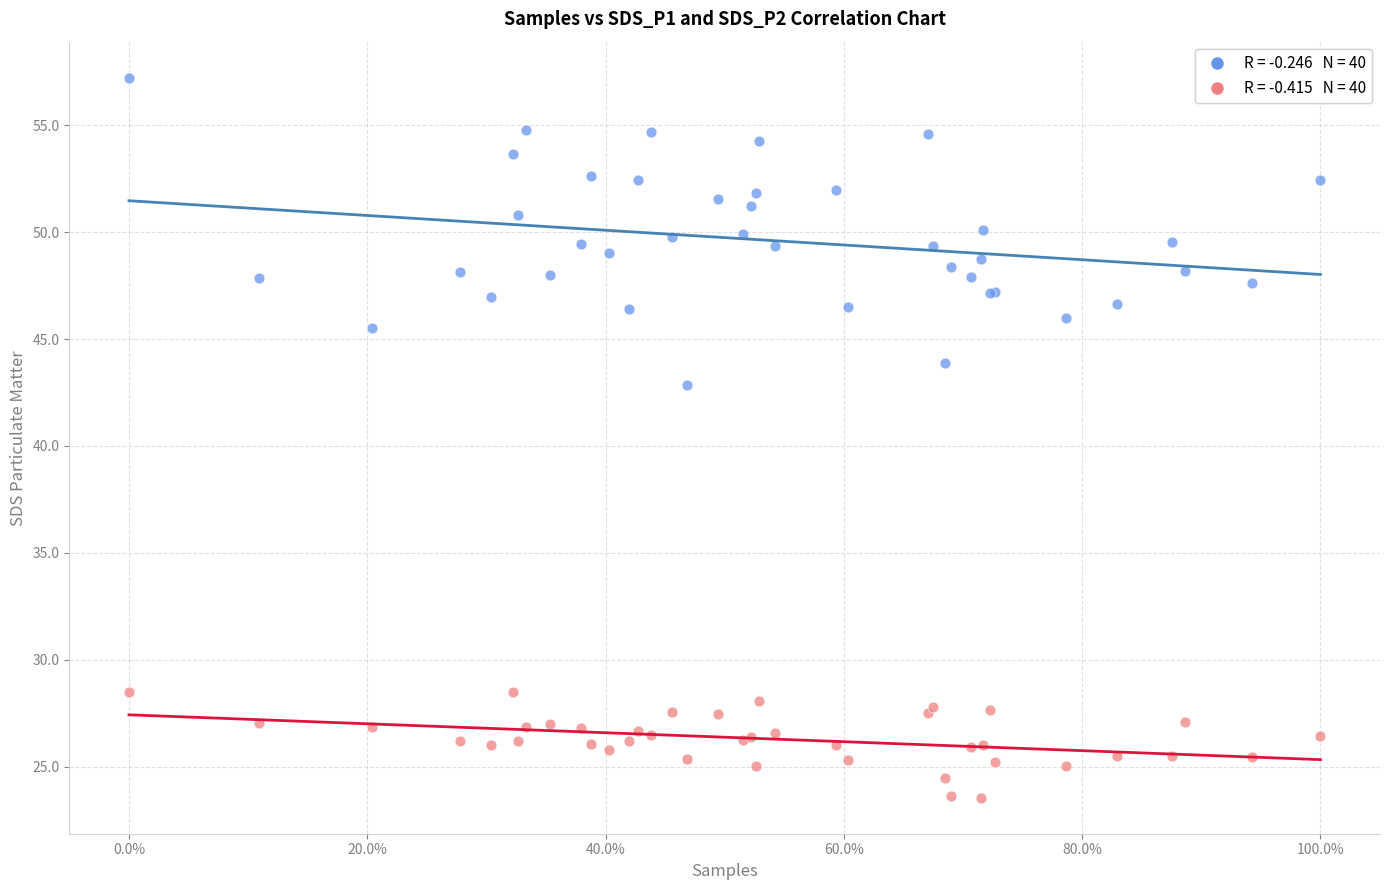

Across all series, what Y value is closest to 40?

42.8